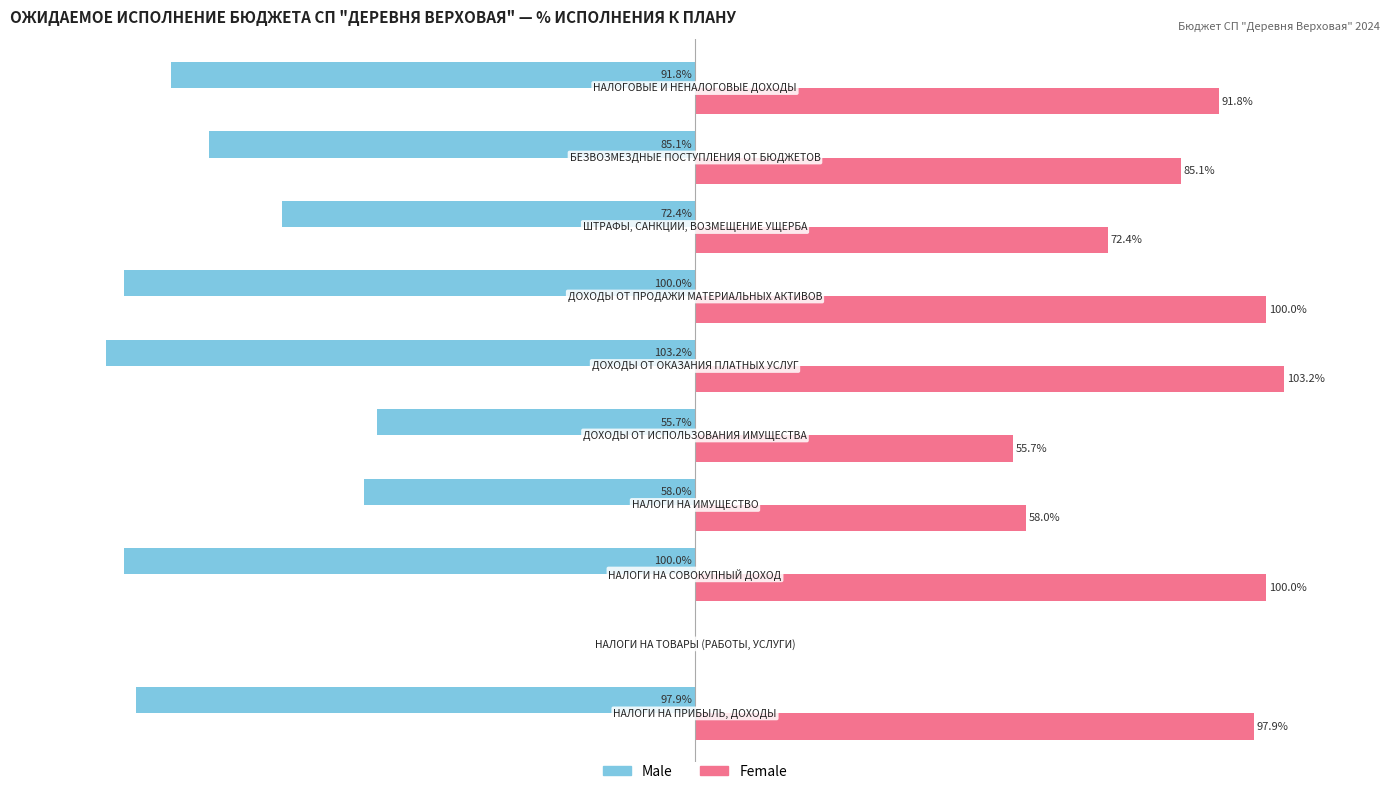

Which series has the largest total across all categories?

Female